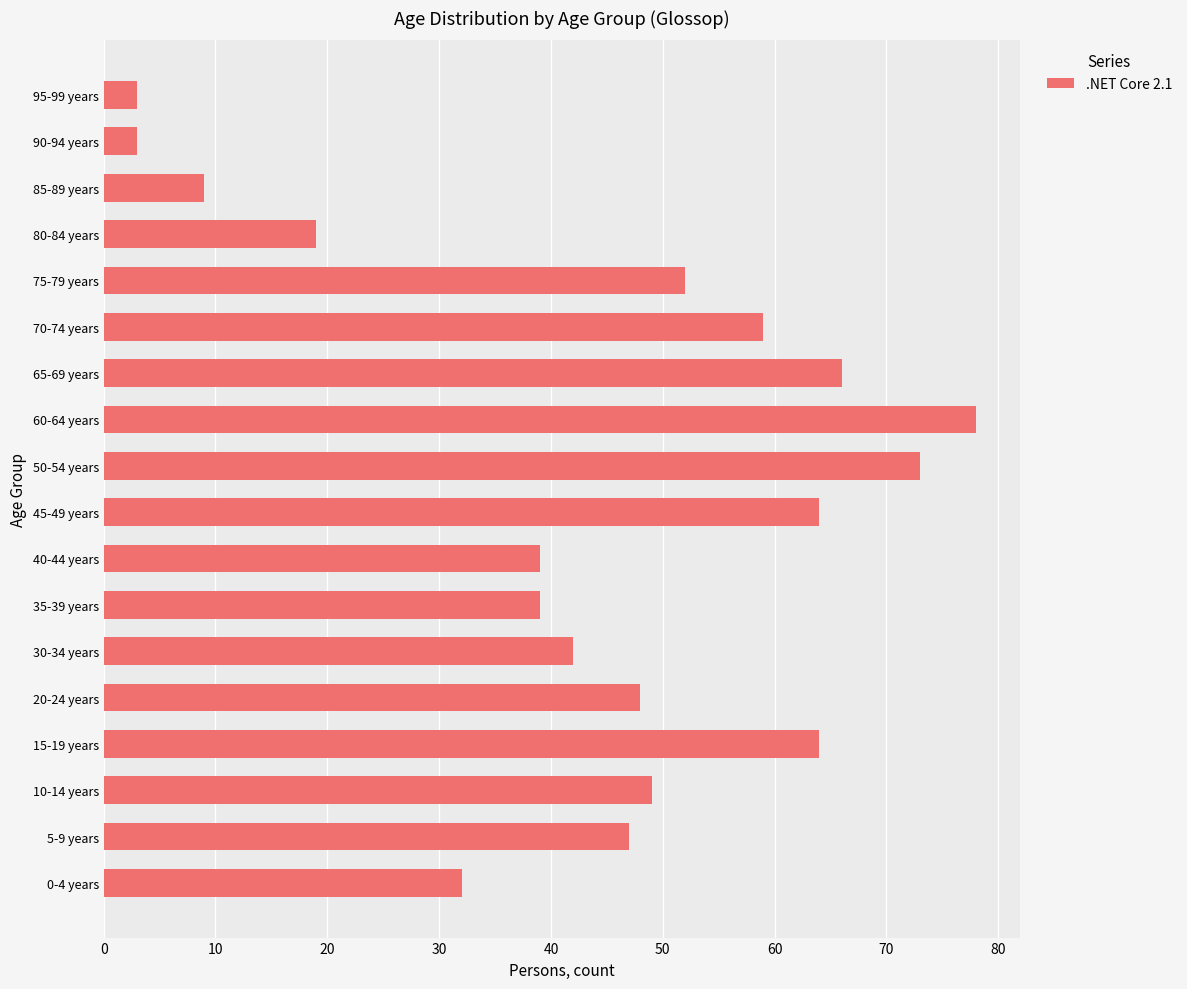

What is the difference between the maximum and second lowest values?

75